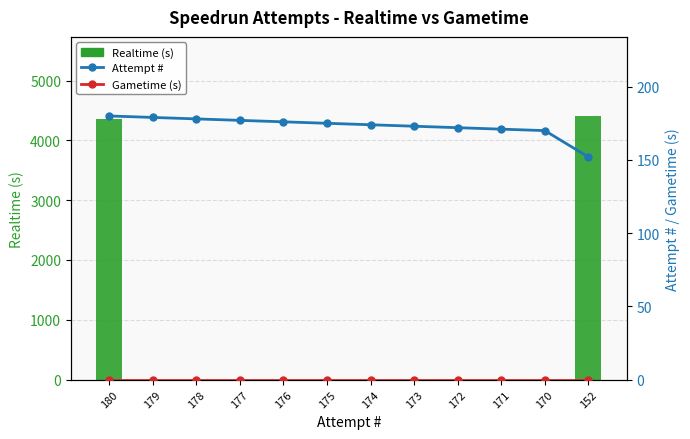

How many series are shown in this chart?

3